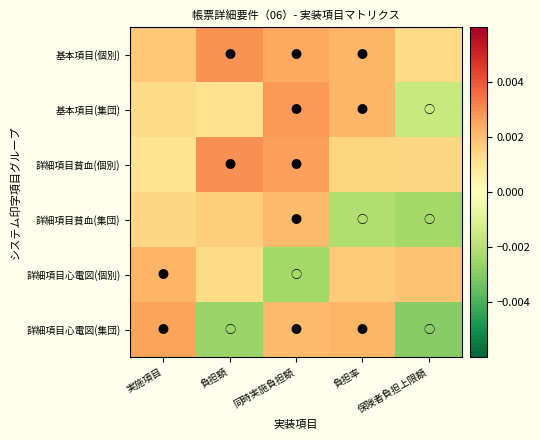

Reading left to right, what are all the values shown in this chart?

基本項目(個別): 実施項目=0.0	負担額=0.0	同時実施負担額=0.0	負担率=0.0	保険者負担上限額=0.0
基本項目(集団): 実施項目=0.0	負担額=0.0	同時実施負担額=0.0	負担率=0.0	保険者負担上限額=-0.0
詳細項目貧血(個別): 実施項目=0.0	負担額=0.0	同時実施負担額=0.0	負担率=0.0	保険者負担上限額=0.0
詳細項目貧血(集団): 実施項目=0.0	負担額=0.0	同時実施負担額=0.0	負担率=-0.0	保険者負担上限額=-0.0
詳細項目心電図(個別): 実施項目=0.0	負担額=0.0	同時実施負担額=-0.0	負担率=0.0	保険者負担上限額=0.0
詳細項目心電図(集団): 実施項目=0.0	負担額=-0.0	同時実施負担額=0.0	負担率=0.0	保険者負担上限額=-0.0